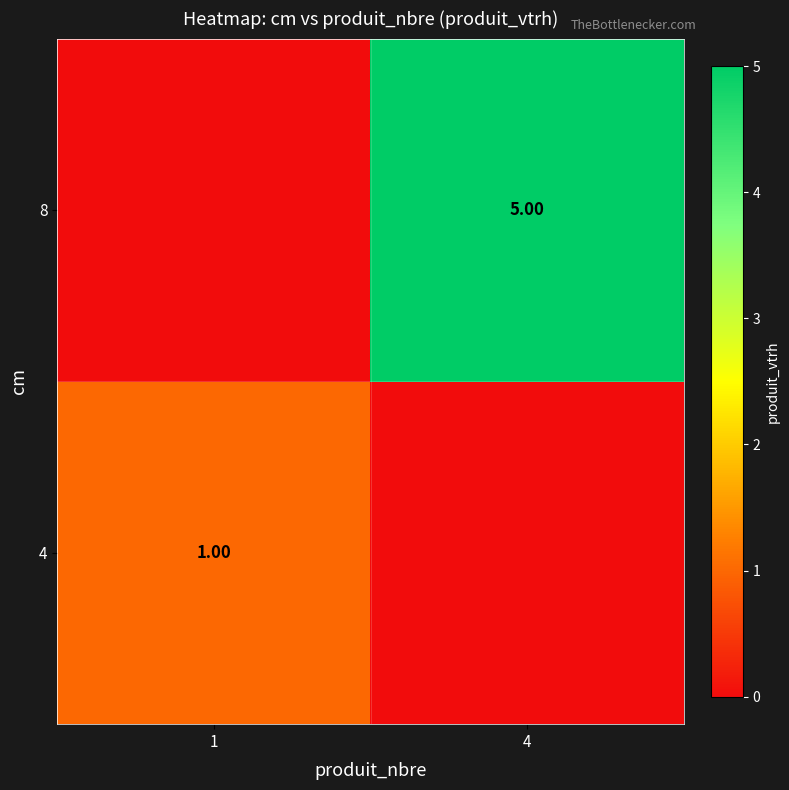

At which label is 8 closest to 2?

1